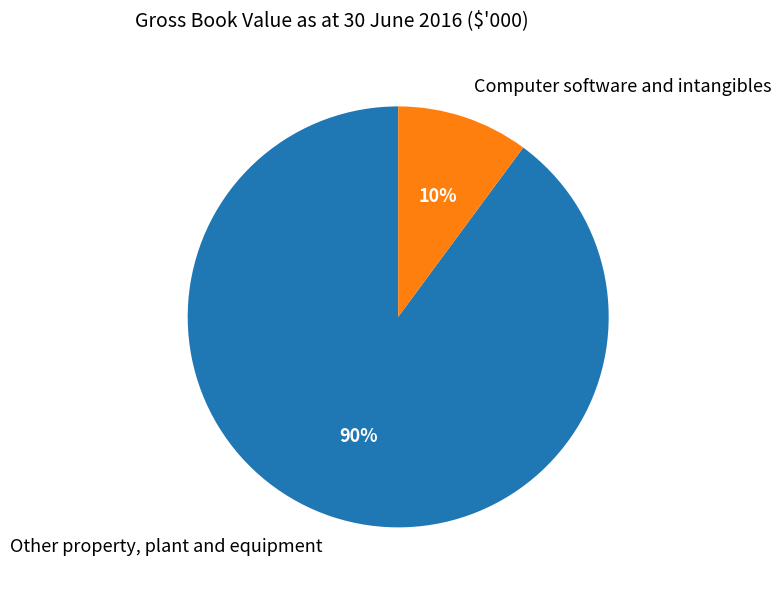

To the nearest percent, what is the average slice percentage?

50%